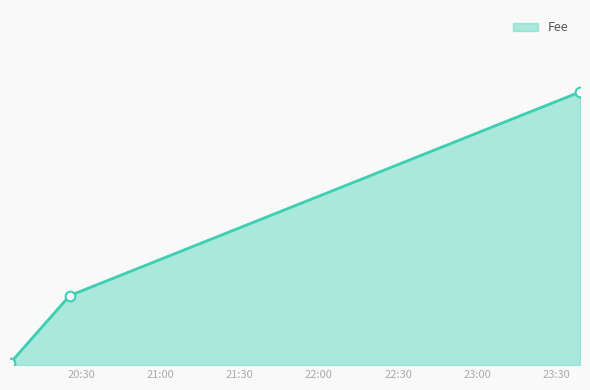

What is the sum of all values?

12.3